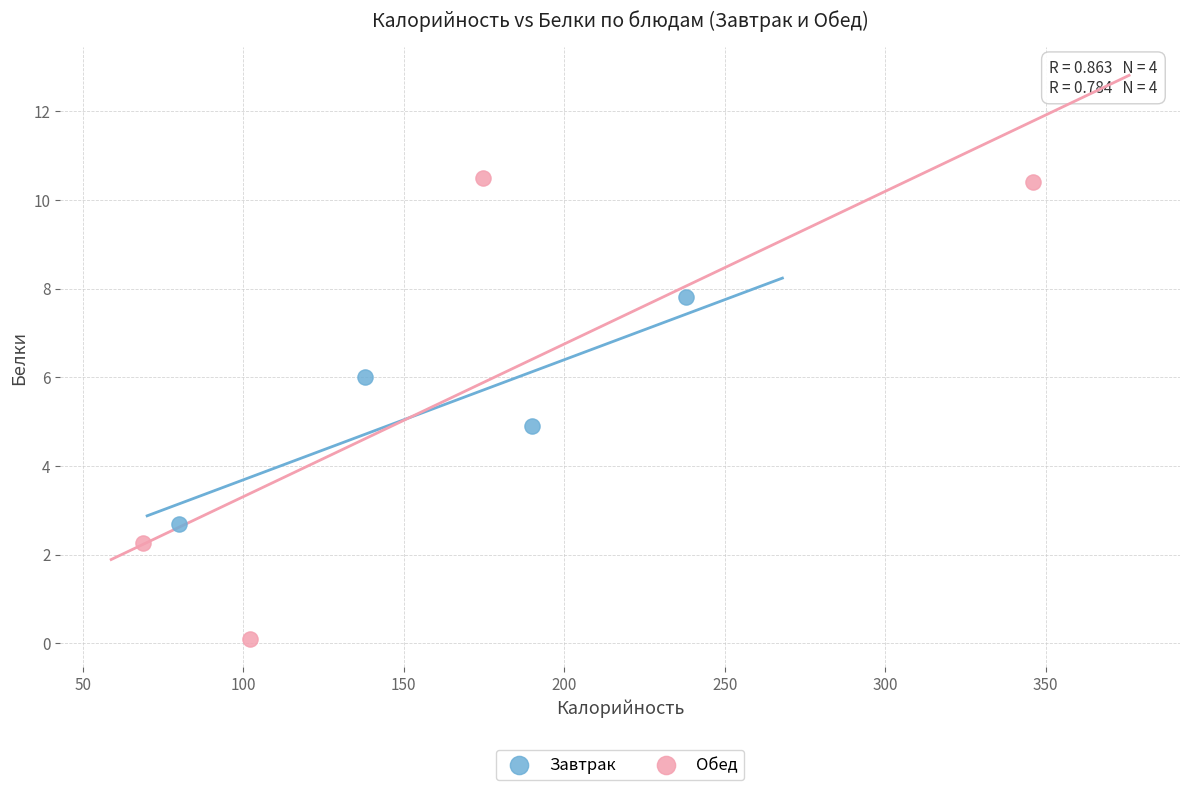

Which series has the widest spread of Y values?

Обед